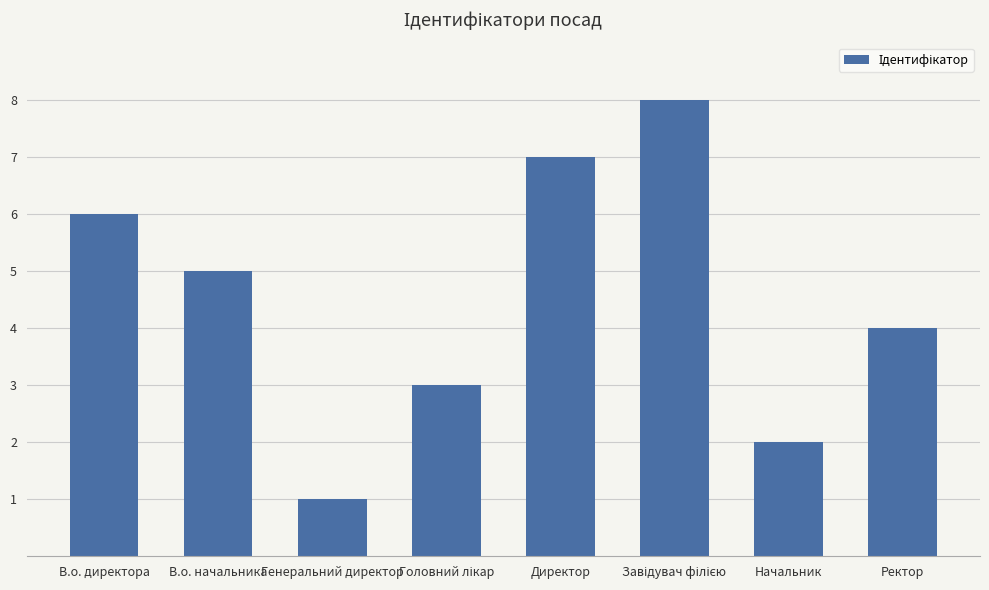

Between Начальник and Директор, which is larger?

Директор